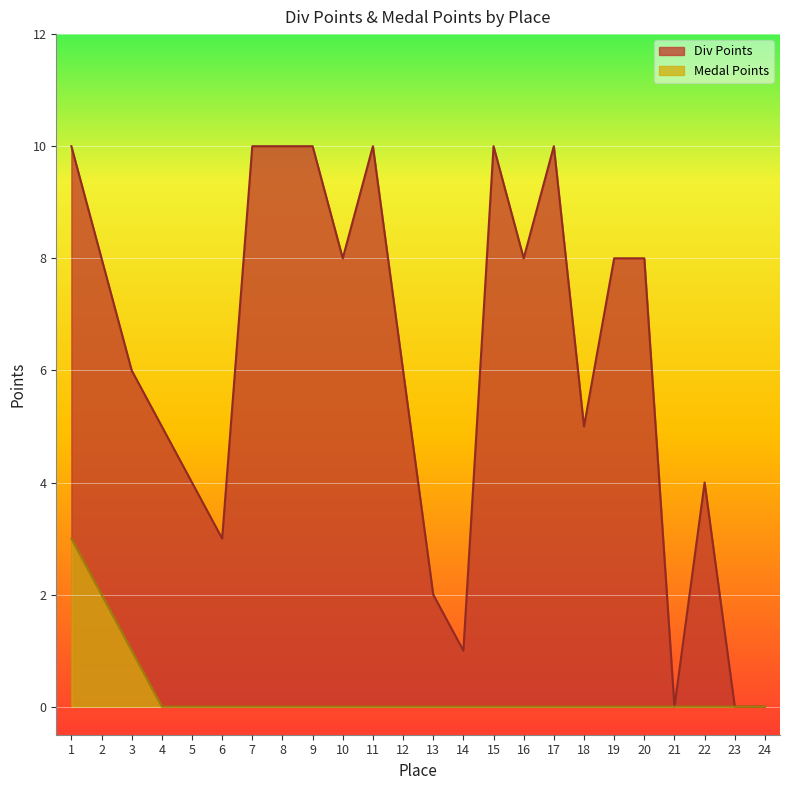

The value of Medal Points at 19 is 2. True or false?

False